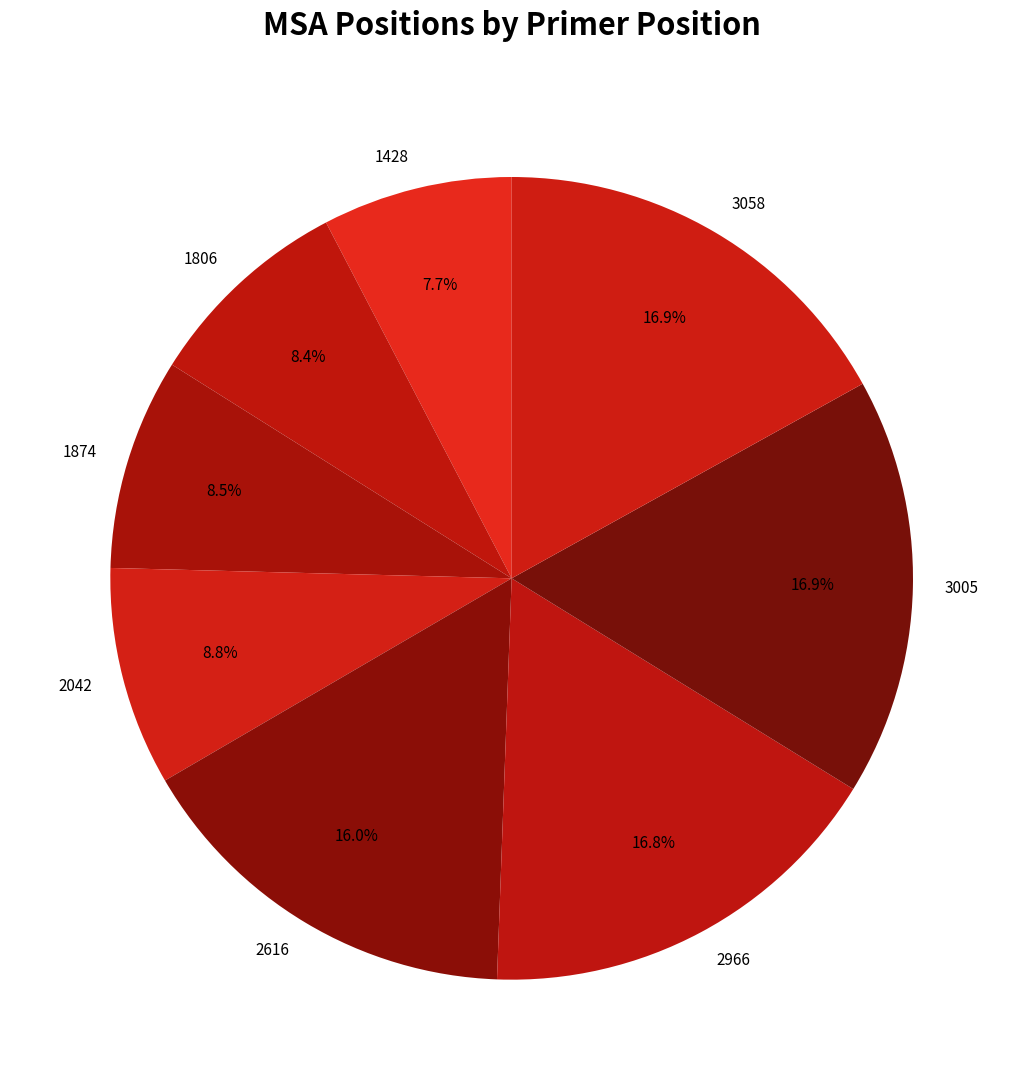

Which category has the smallest portion of the pie?

1428